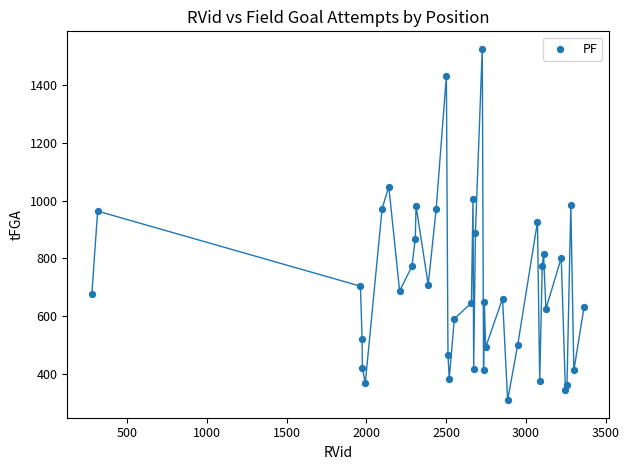

What is the range of Y values (max minus min)?

1217